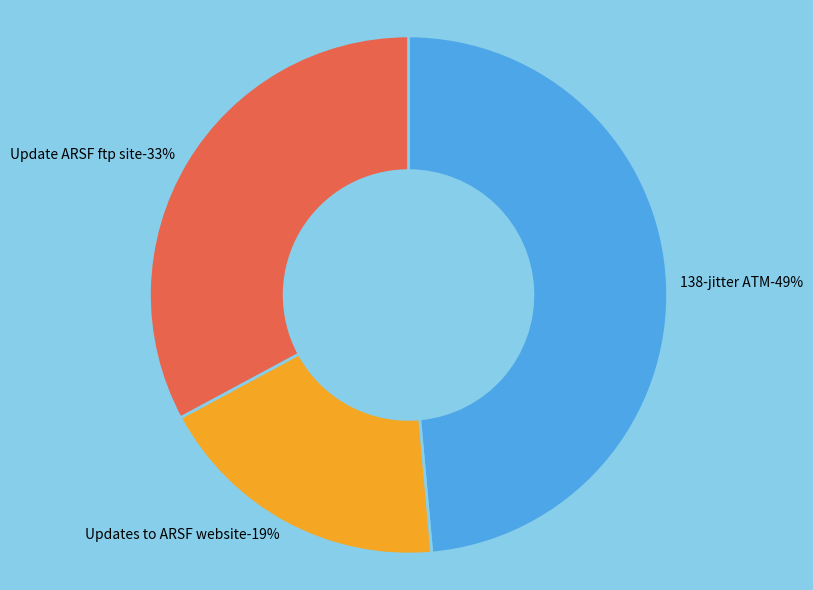

To the nearest percent, what percentage of the pie is 138-jitter ATM?

49%